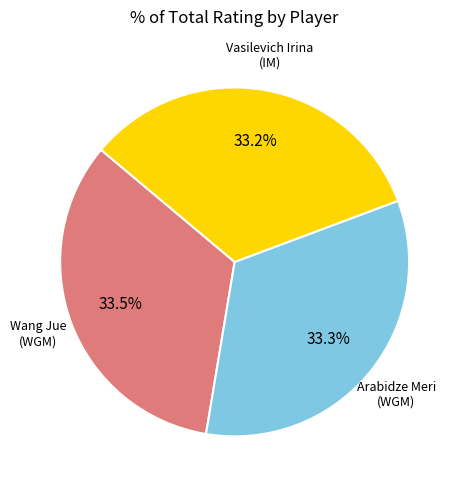

Is there any slice that represents more than half of the pie?

No